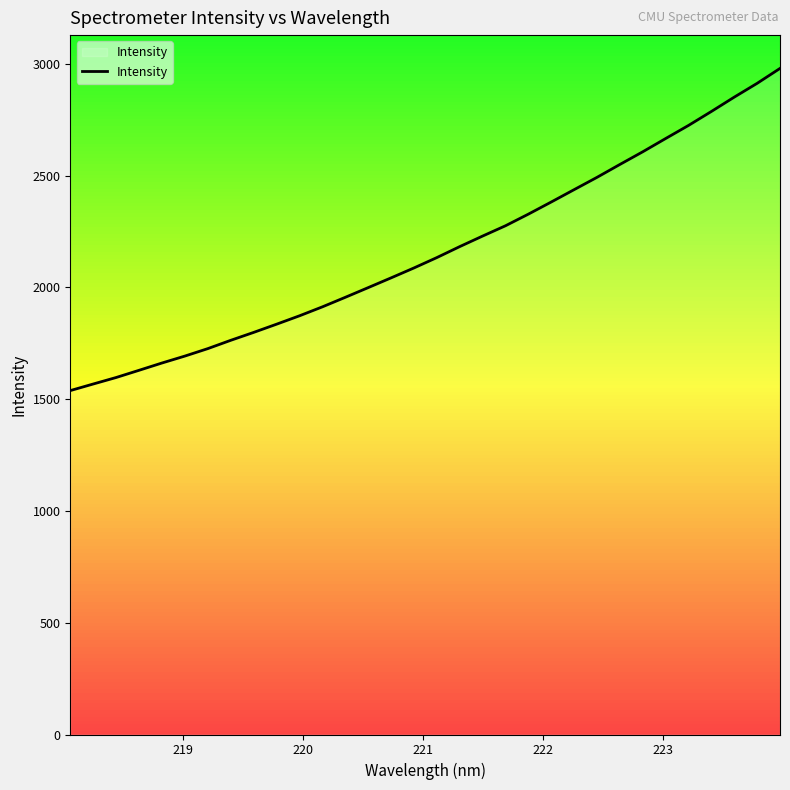

How many lines are shown in the chart?

1